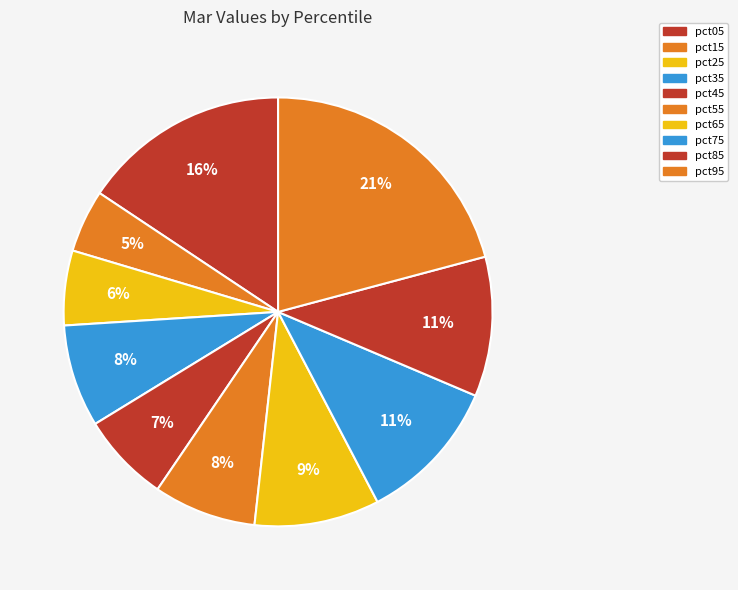

Which has a higher value, pct95 or pct75?

pct95